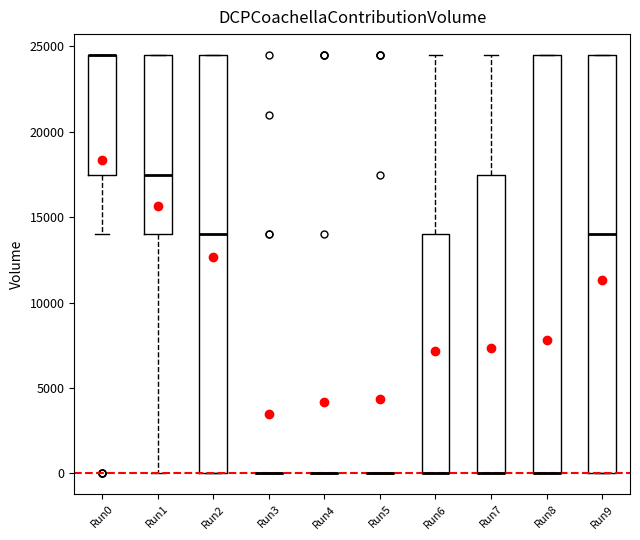

Reading left to right, read every box against the y-axis: the position of its median line, the range the box covers, and the ends of its whiskers. The values are not printed on the chart, so give them approximately, as read against the axis.

Run0: median 24500 (drawn on the box's upper edge), box 17500 to 24500, whiskers 14000 to 24500
Run1: median 17500, box 14000 to 24500, whiskers 0 to 24500
Run2: median 14000, box 0 to 24500, whiskers 0 to 24500
Run3: box collapsed to a line at 0, whiskers 0 to 0
Run4: box collapsed to a line at 0, whiskers 0 to 0
Run5: box collapsed to a line at 0, whiskers 0 to 0
Run6: median 0 (drawn on the box's lower edge), box 0 to 14000, whiskers 0 to 24500
Run7: median 0 (drawn on the box's lower edge), box 0 to 17500, whiskers 0 to 24500
Run8: median 0 (drawn on the box's lower edge), box 0 to 24500, whiskers 0 to 24500
Run9: median 14000, box 0 to 24500, whiskers 0 to 24500